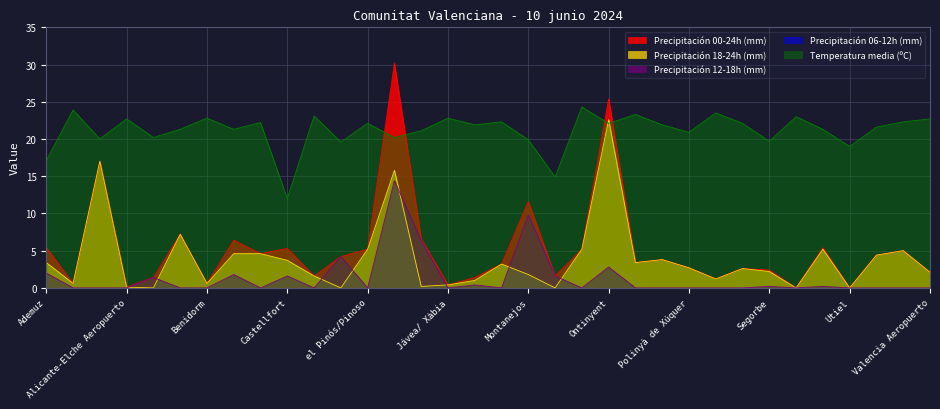

Which has a higher value, Montanejos or Ademuz?

Montanejos